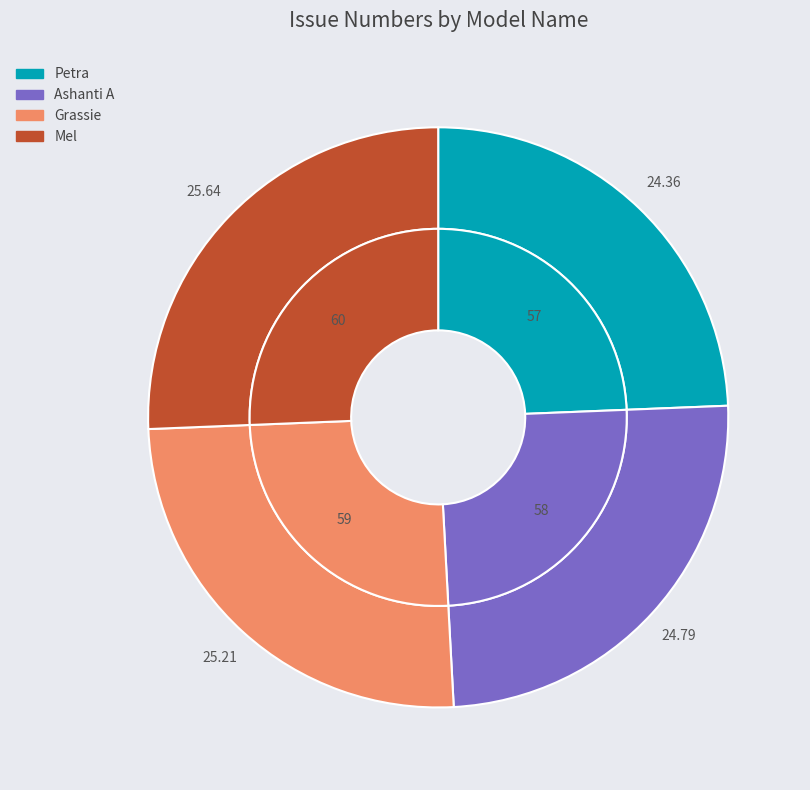

True or false: Ashanti A accounts for 25% of the total.

True